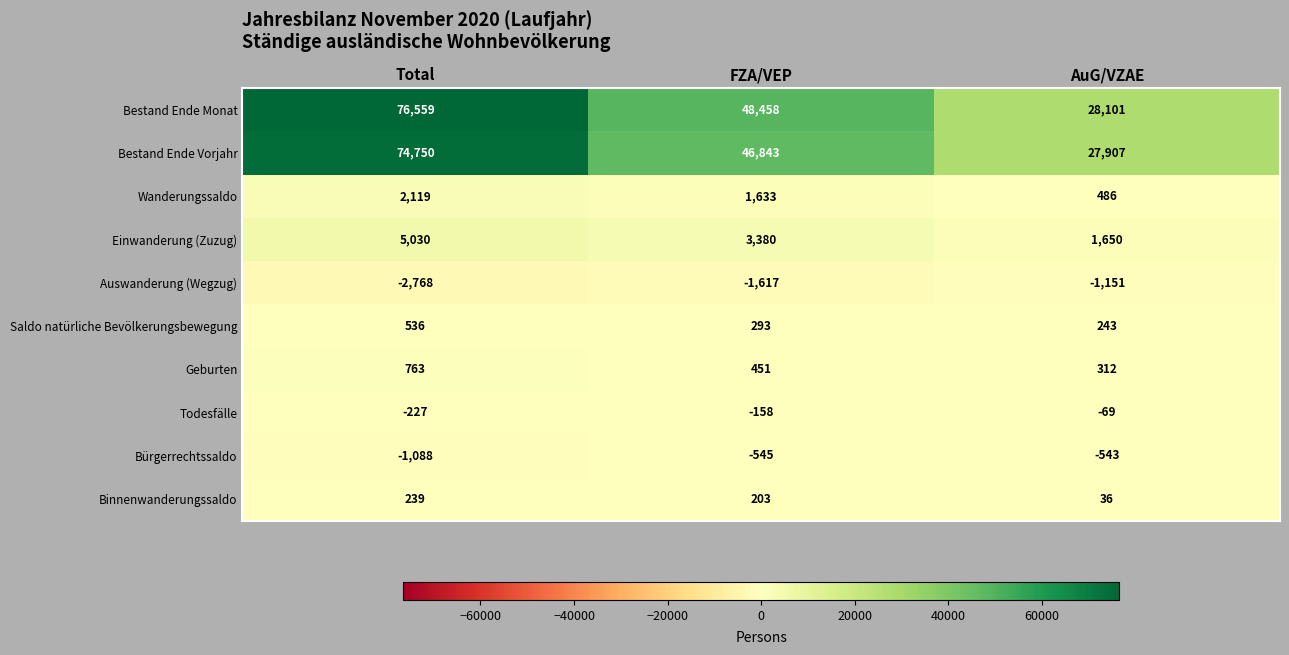

True or false: Auswanderung (Wegzug) has a value of -2768 at Total.

True